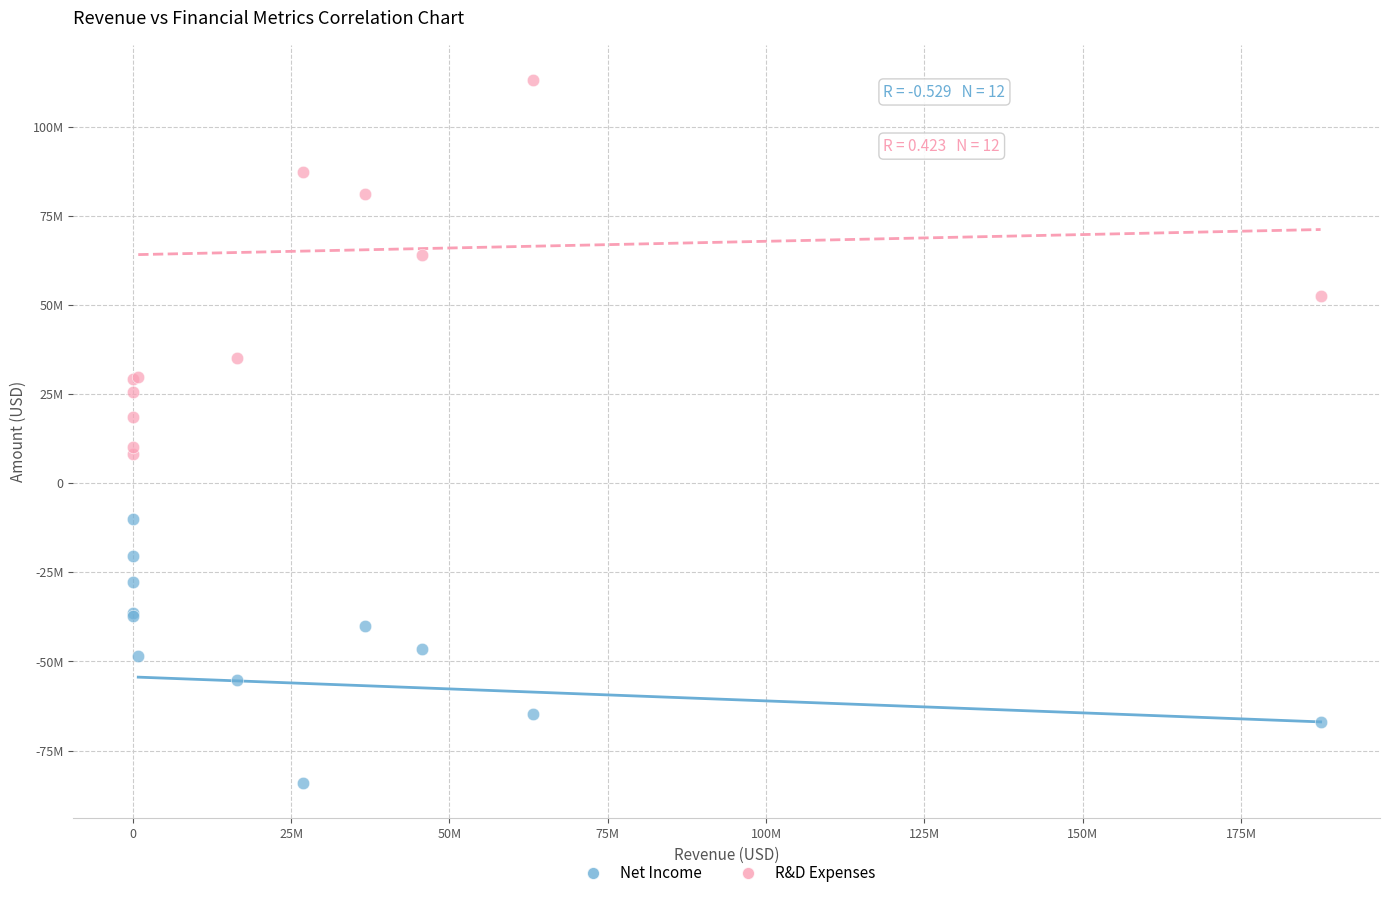

Which series has the widest spread of Y values?

R&D Expenses